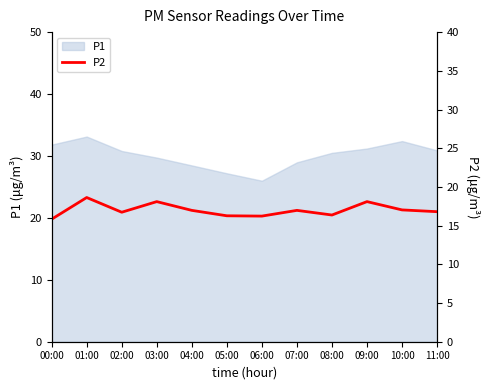

What is the highest value of the P1 series?

33.1